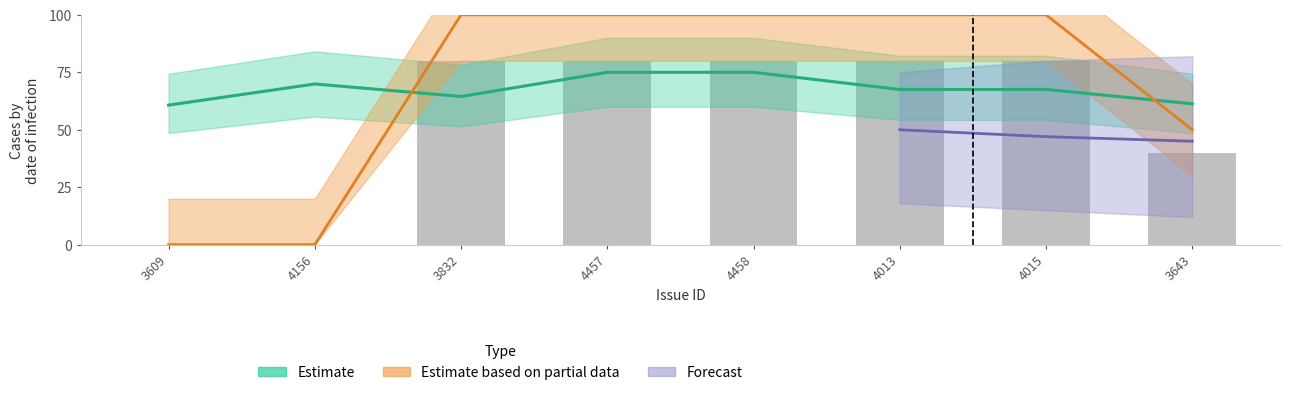

At which category is the sum across all series the highest?

4458